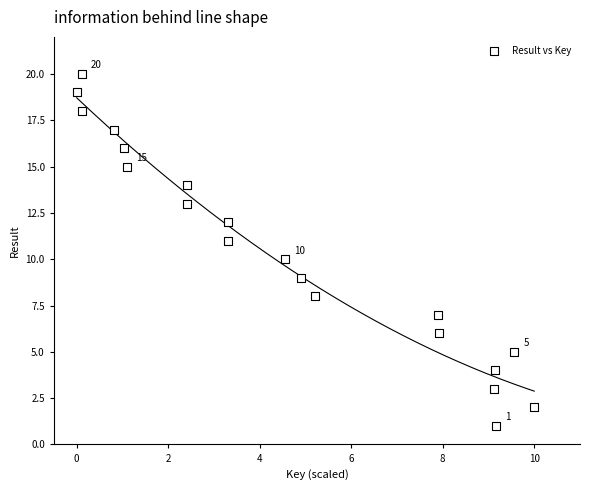

What is the range of Y values (max minus min)?

19